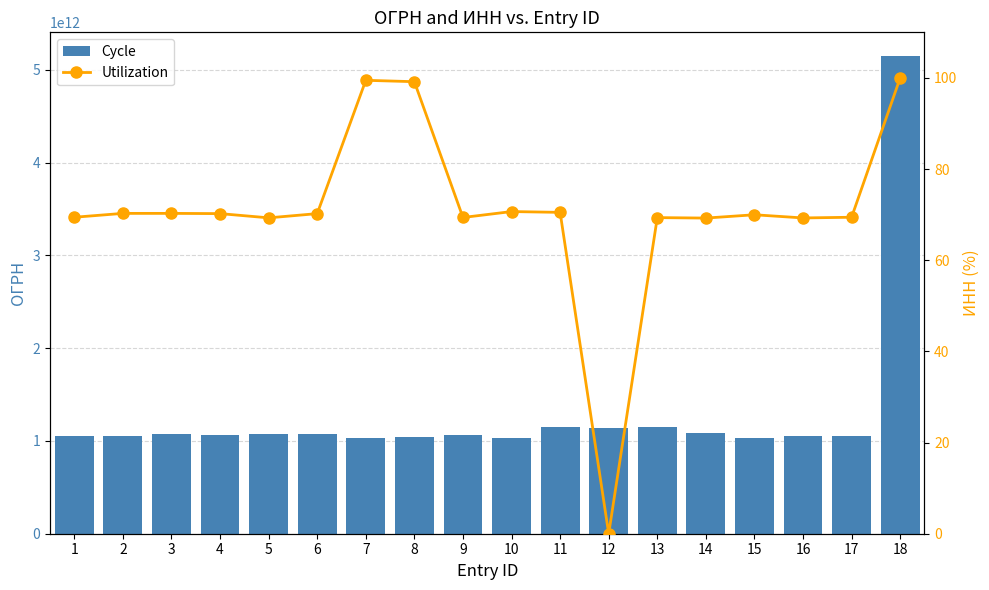

At which category is the sum across all series the highest?

18